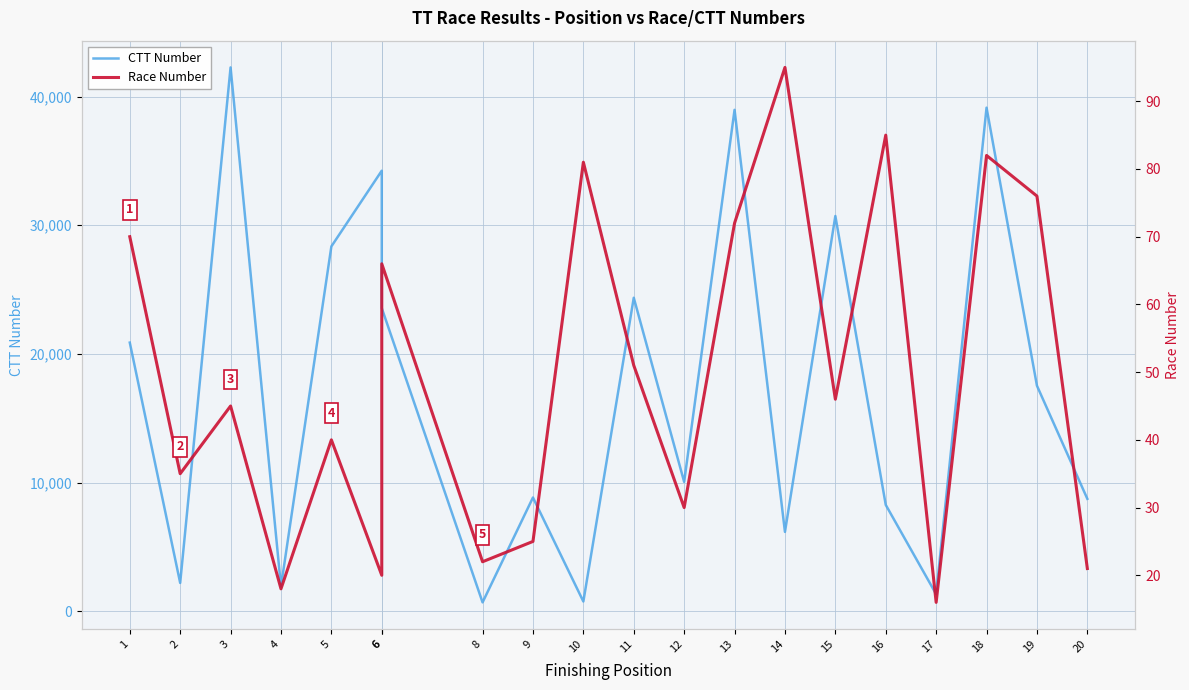

True or false: Race Number and CTT Number cross at least once.

False